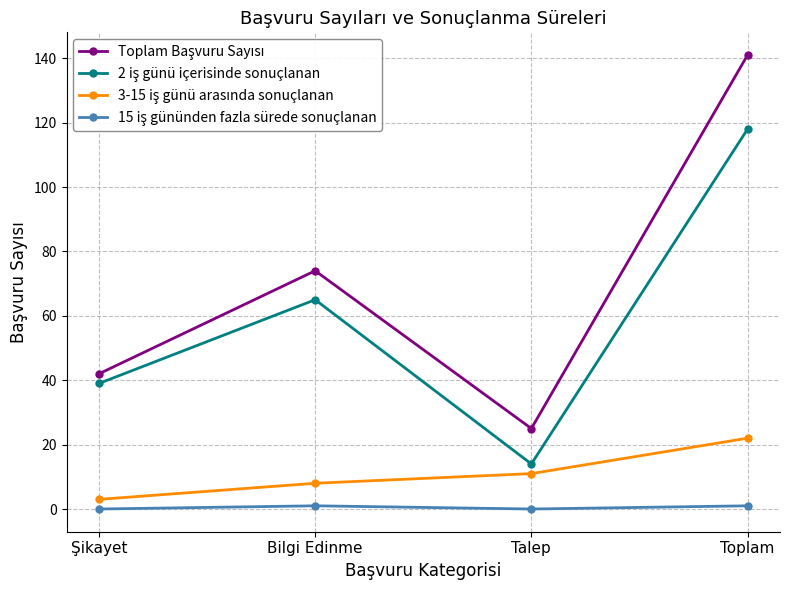

What is the label of the 2nd point from the right?

Talep